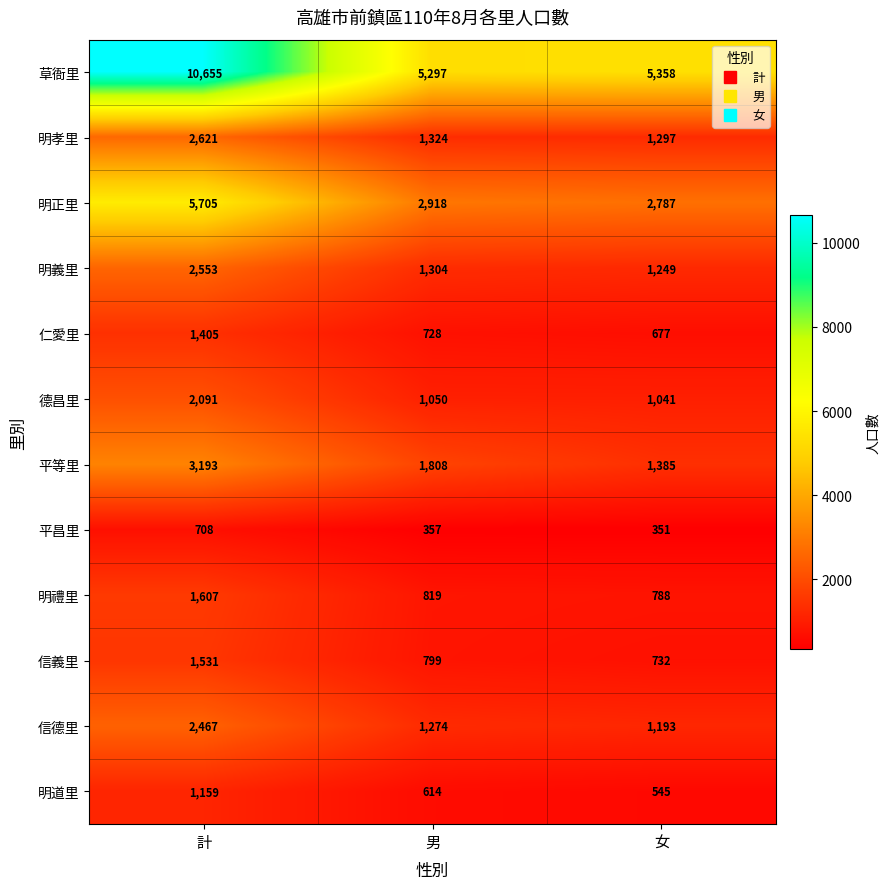

What is the smallest value displayed?

351